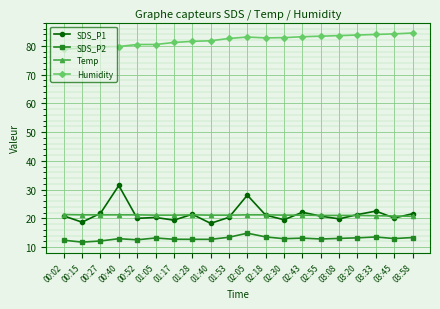

What is the sum of the Temp values at 02:43 and 02:55?

42.1